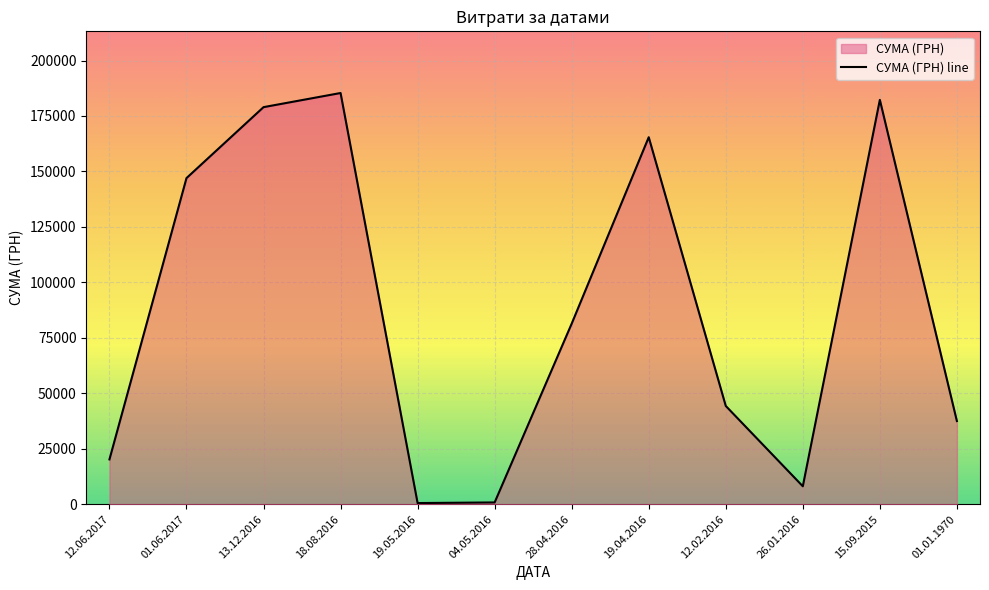

How many data points does each series have?

12